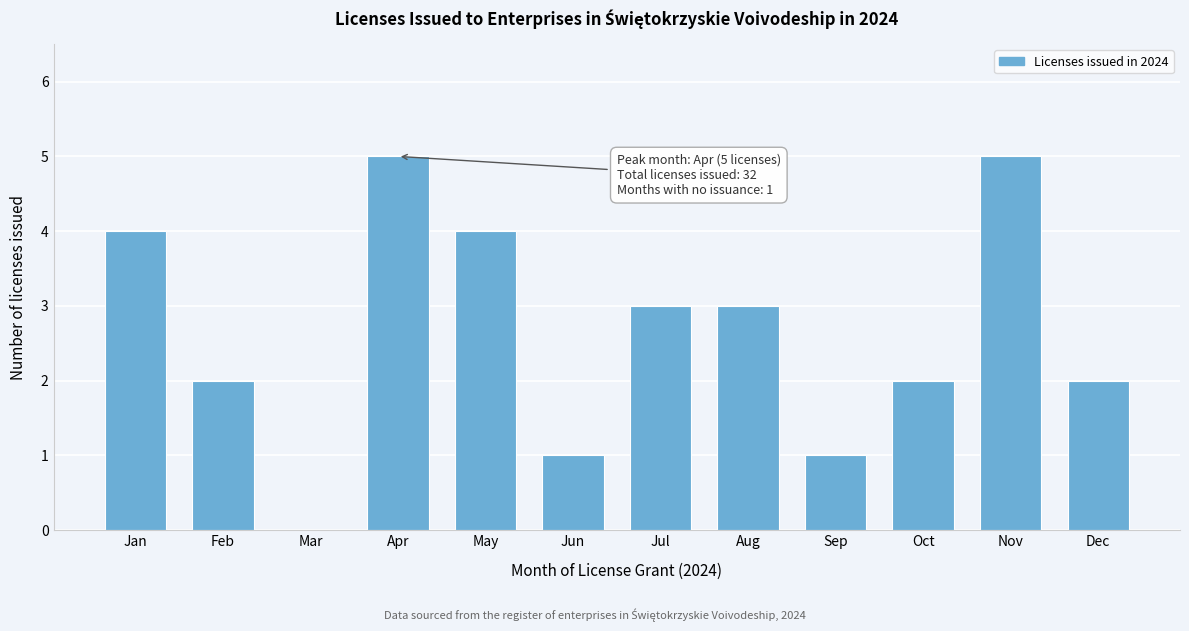

Reading left to right, list all the values displayed in this chart.

Jan=4	Feb=2	Mar=0	Apr=5	May=4	Jun=1	Jul=3	Aug=3	Sep=1	Oct=2	Nov=5	Dec=2